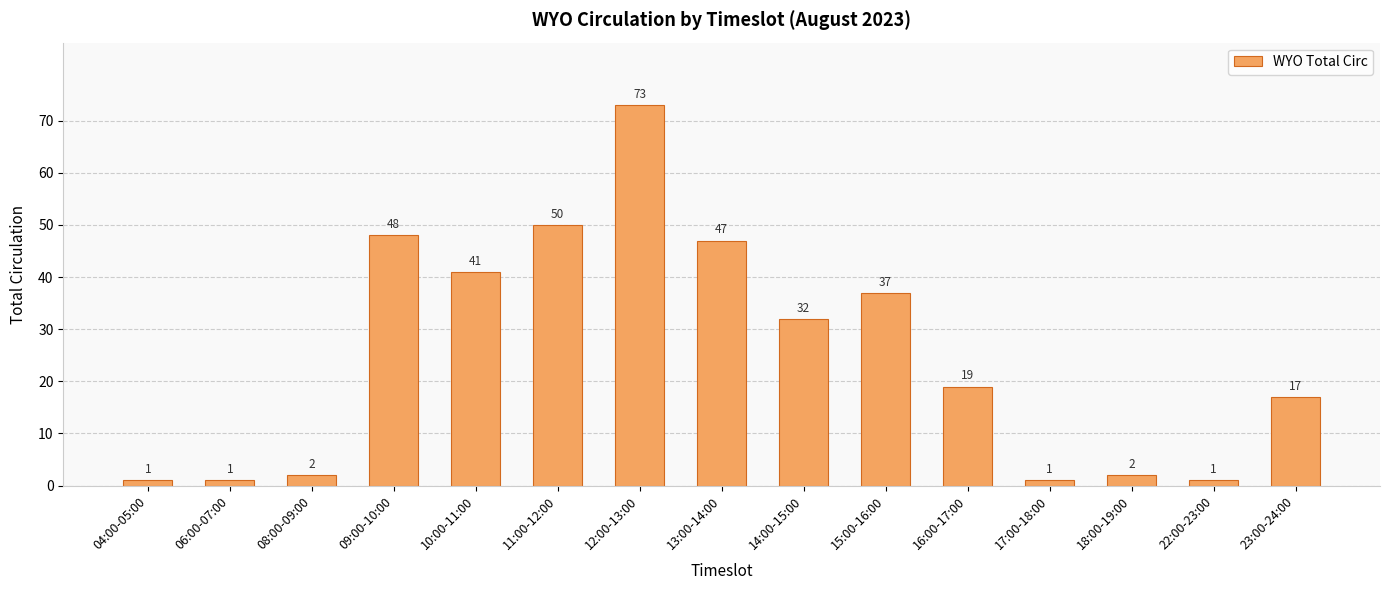

How many bars are there in total?

15